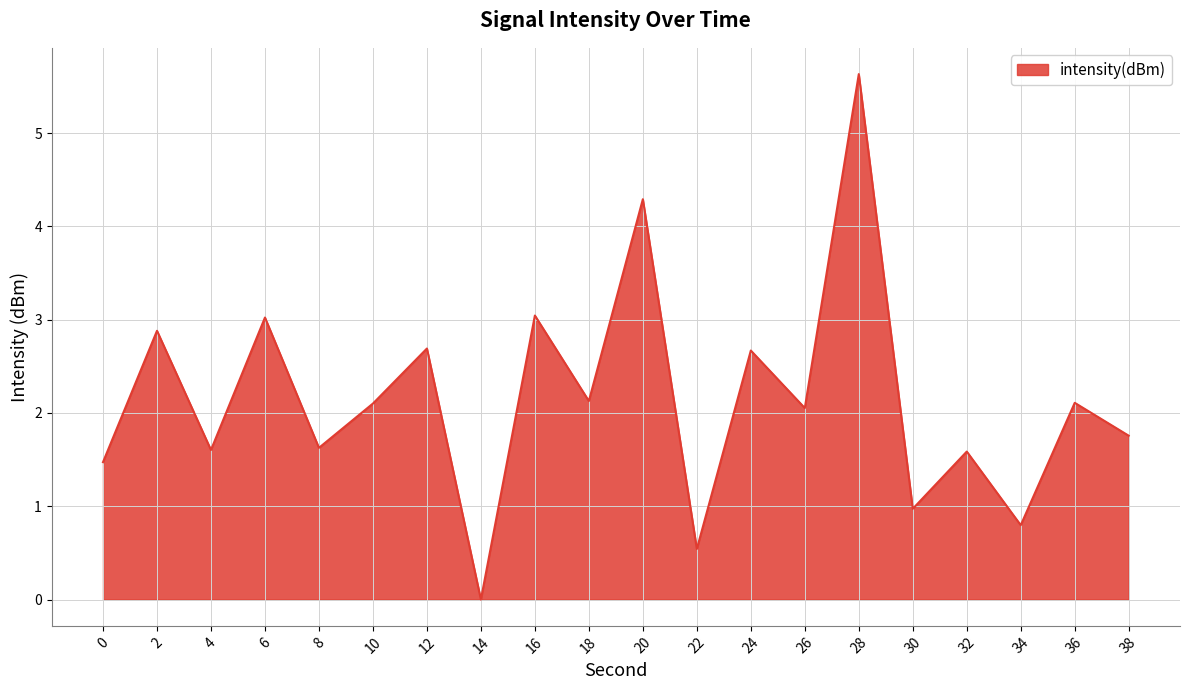

True or false: the data has more than 2 interior local peaks.

True